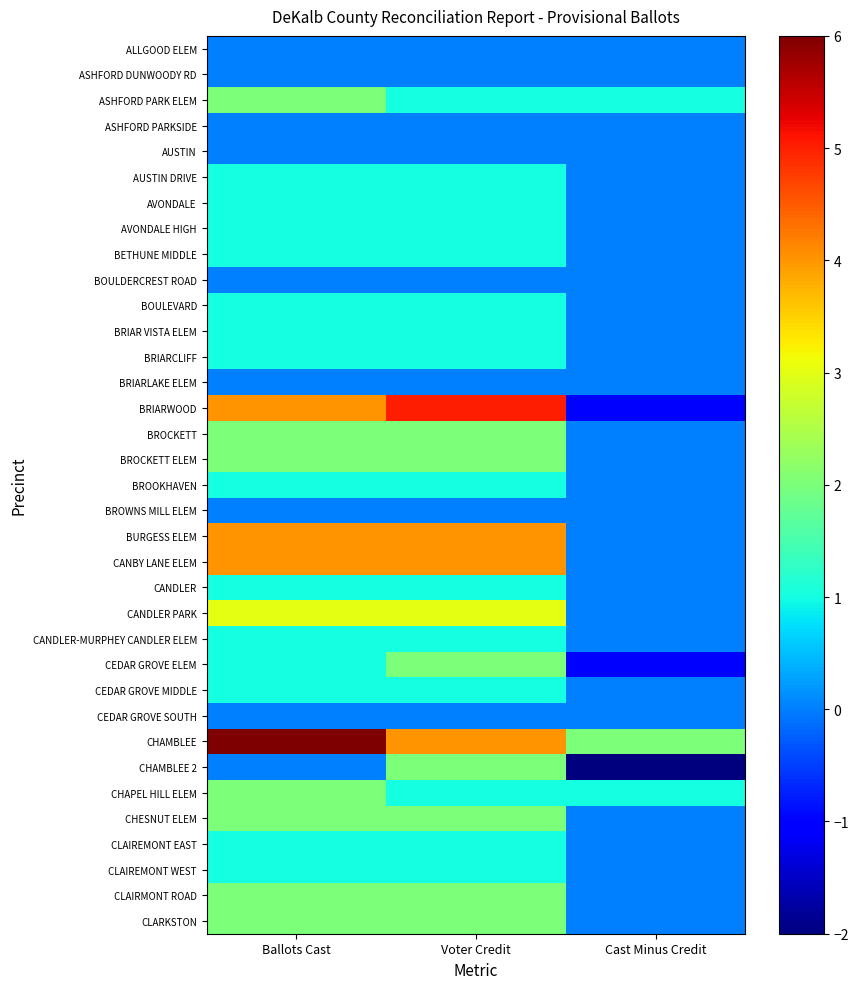

Count the number of data series in this chart.

35